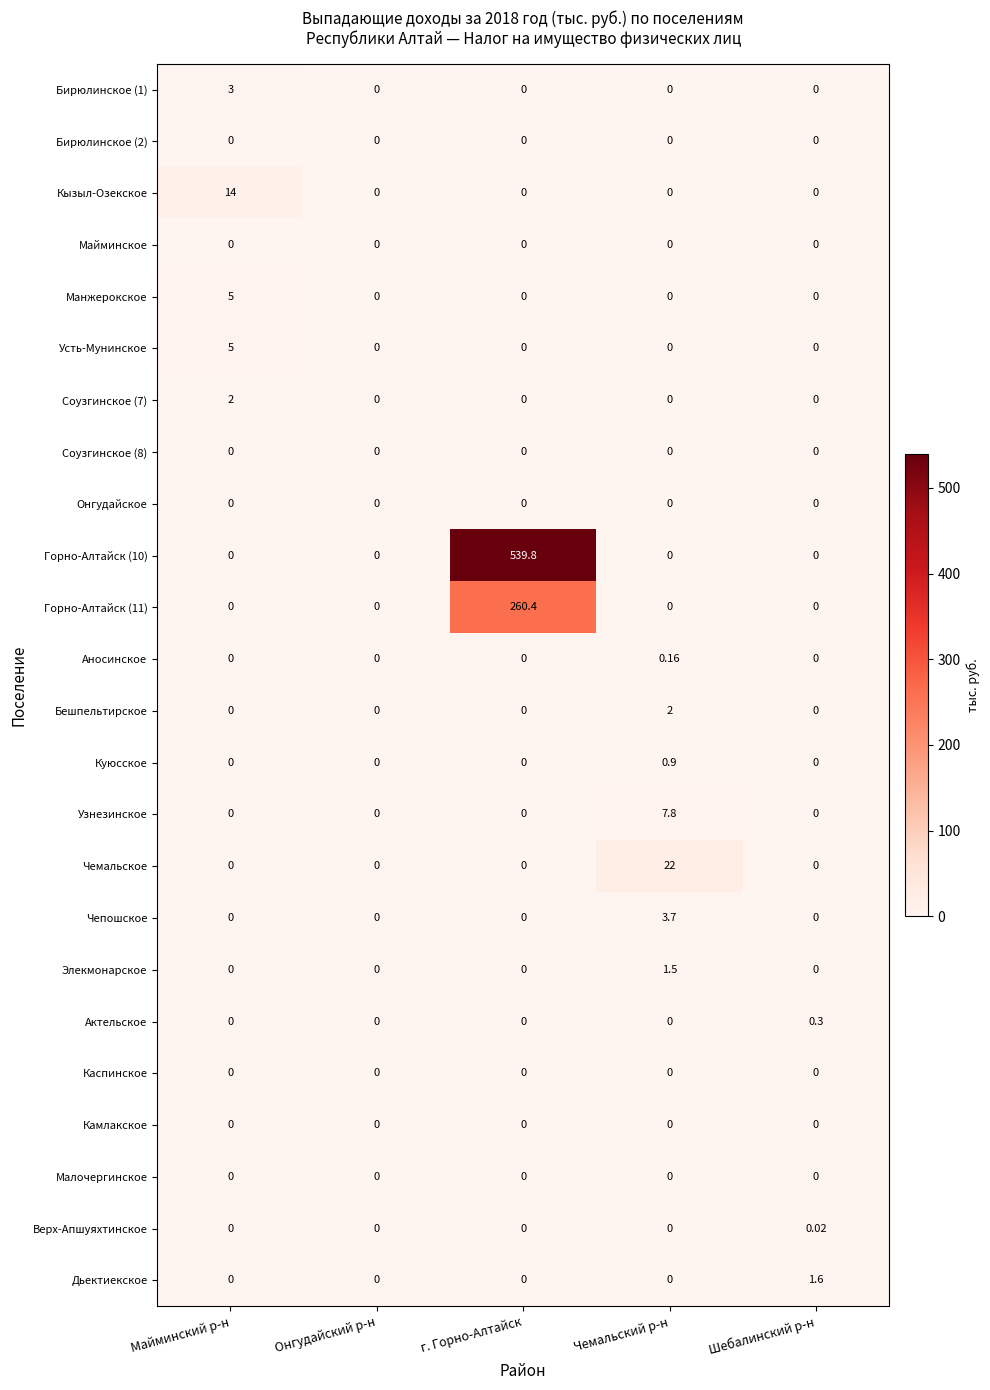

What is the maximum value shown in the chart?

539.8